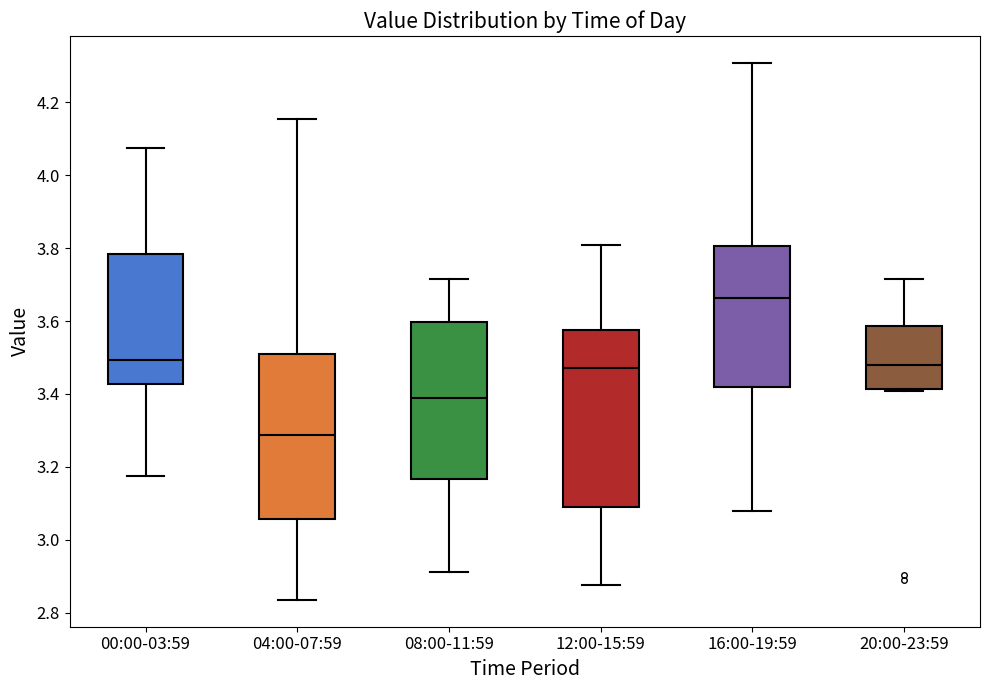

Comparing the boxes themselves (not the whiskers), which one is the tallest?

12:00-15:59